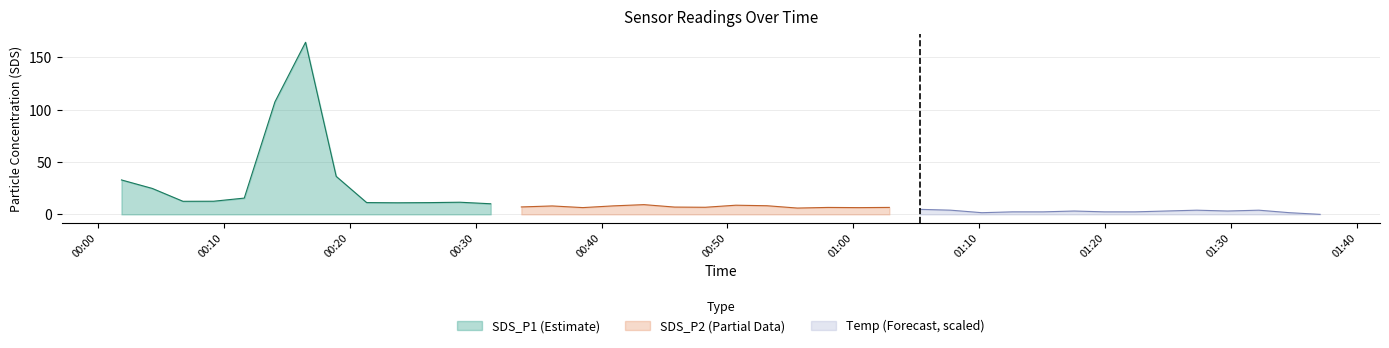

Does the chart display data point markers on the line(s)?

No